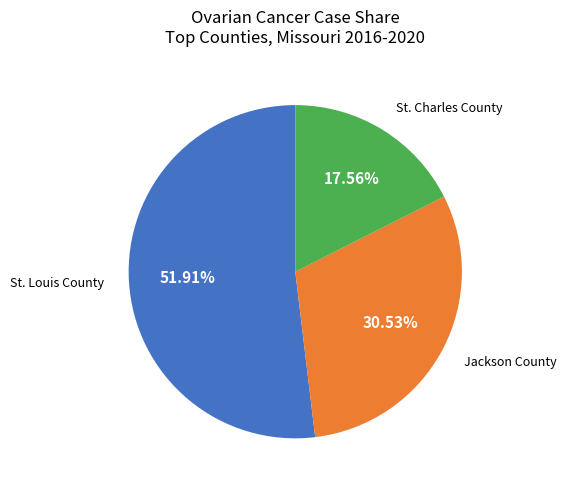

Is there any slice that represents more than half of the pie?

Yes